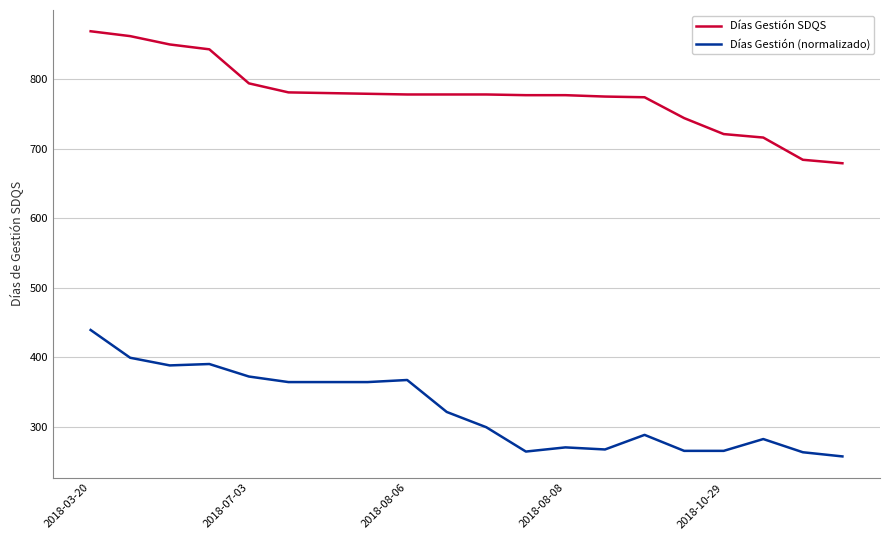

Is this an area chart (filled region under the line)?

No